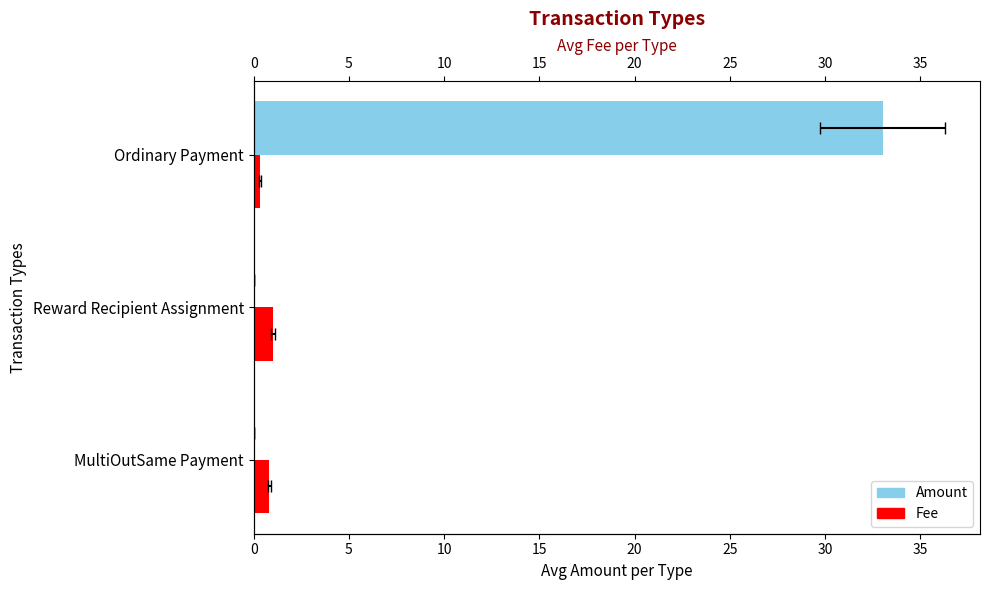

How many bars are there in each group?

2